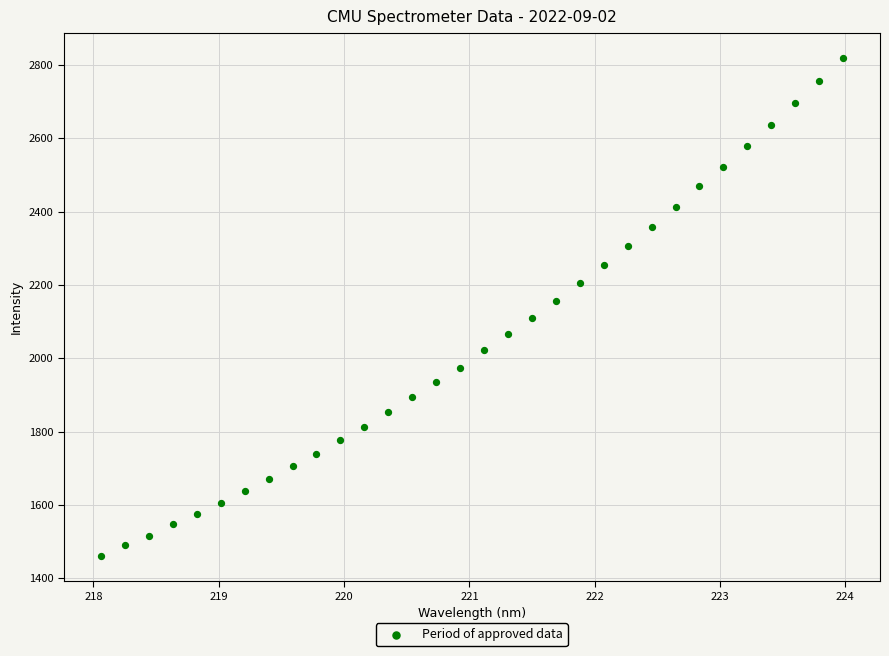

What is the range of X values (max minus min)?

5.9